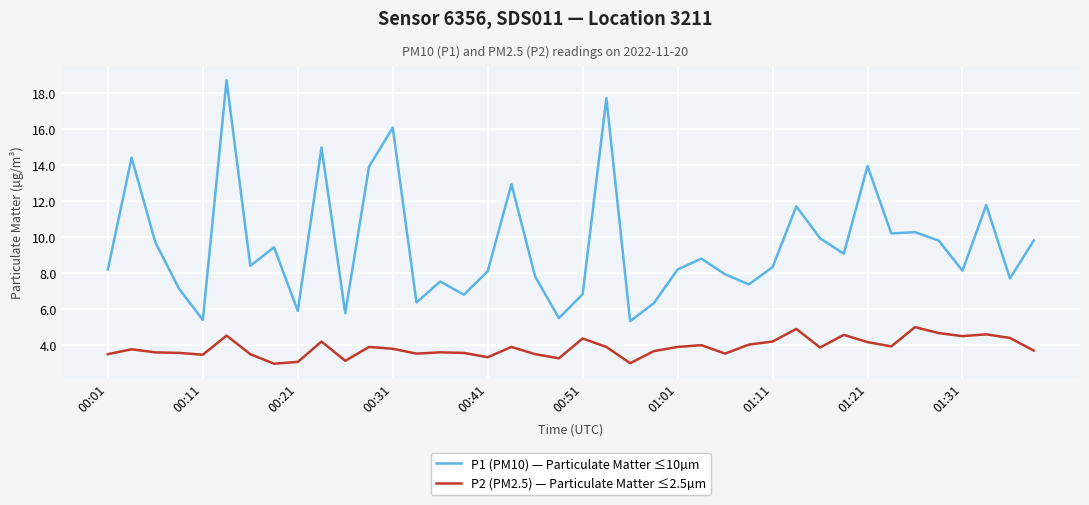

Which series has the largest range (max minus min)?

P1 (PM10) — Particulate Matter ≤10µm